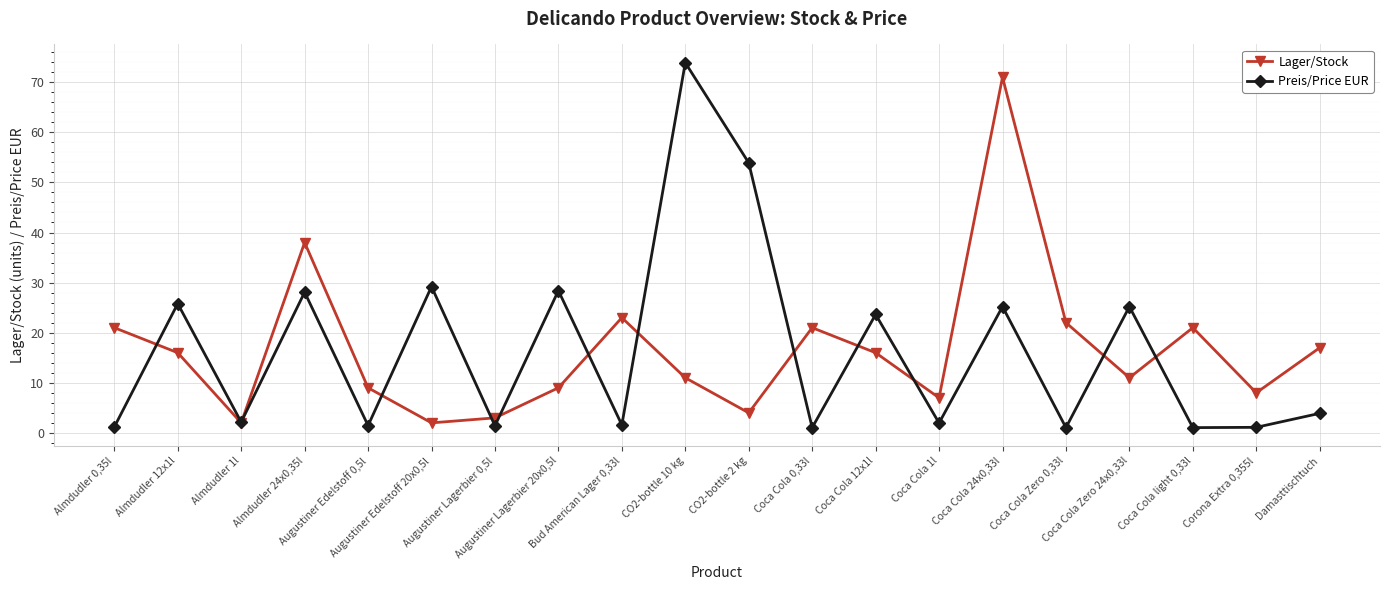

Which series has the largest range (max minus min)?

Preis/Price EUR